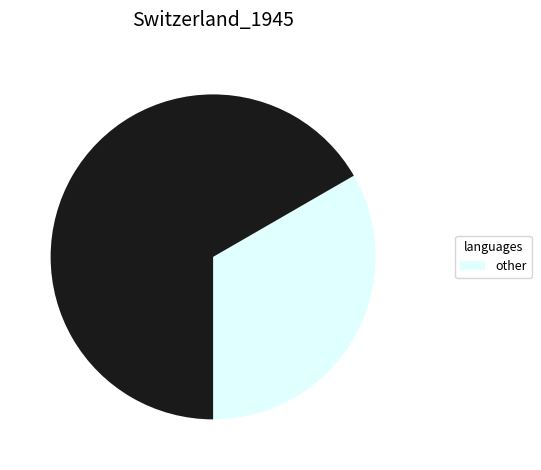

Is there a majority slice in this chart?

Yes